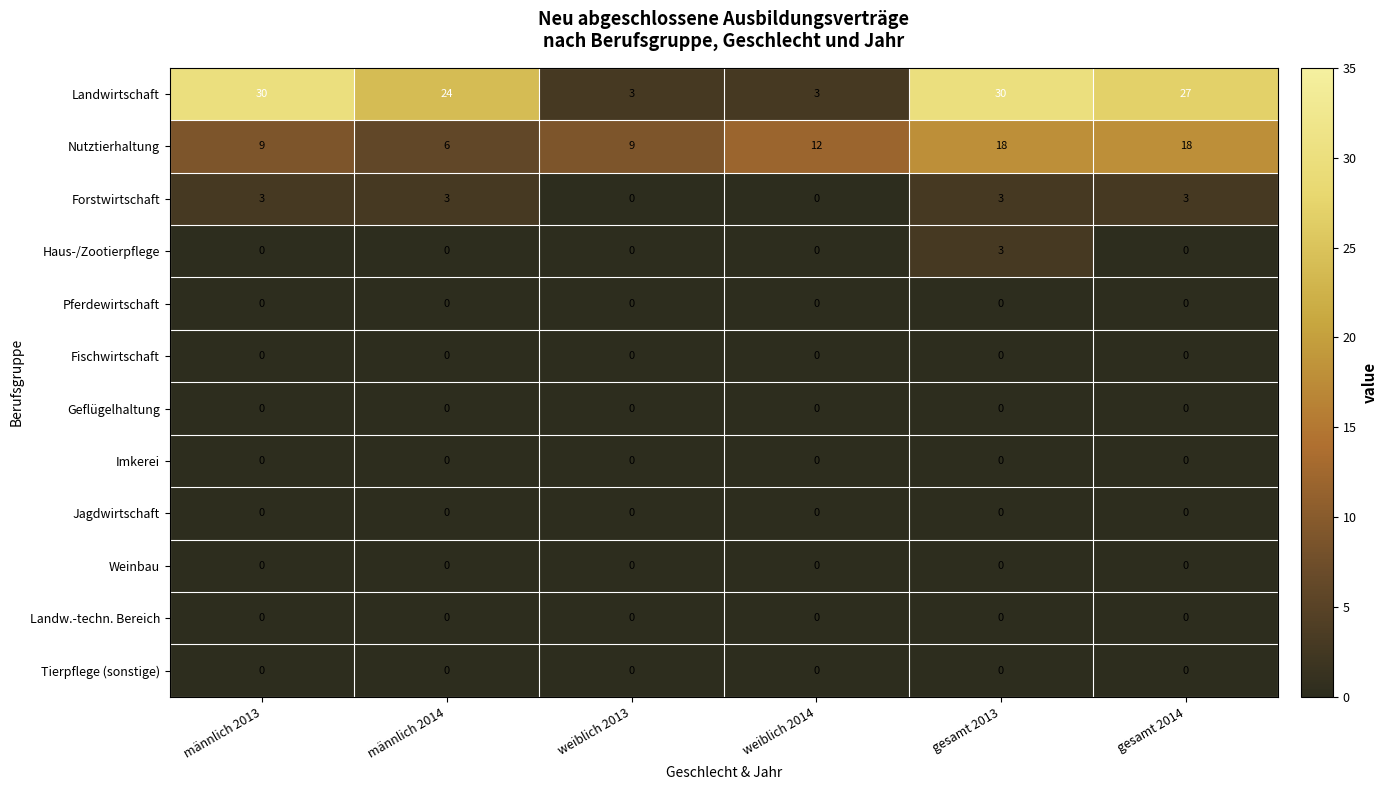

What is the greatest value displayed?

30